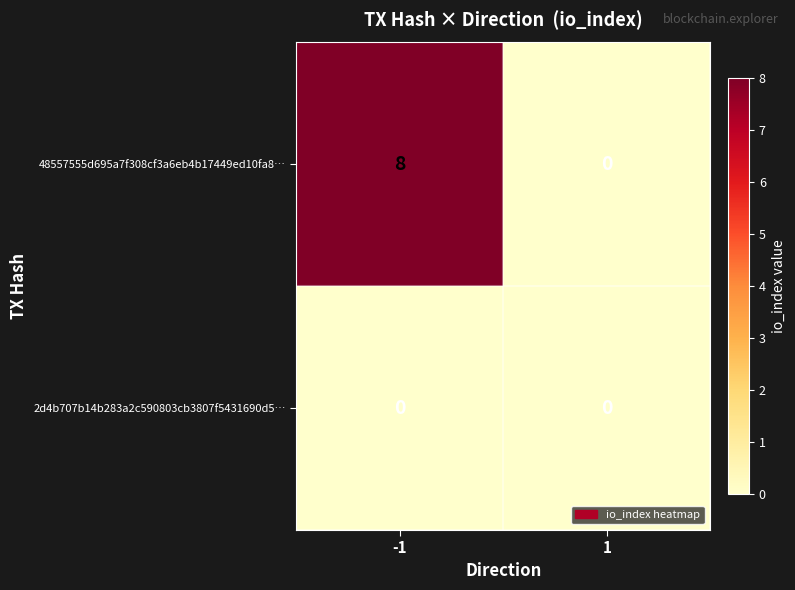

What is the difference between the highest and lowest values at -1?

8